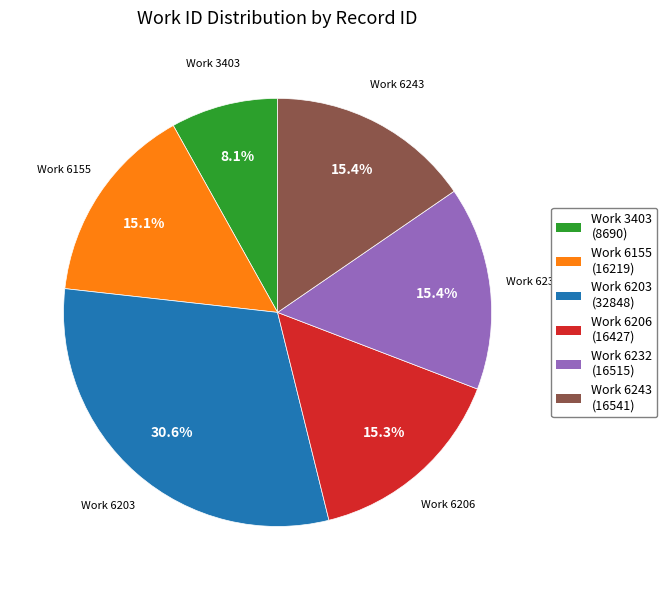

How many segments does this pie chart have?

6